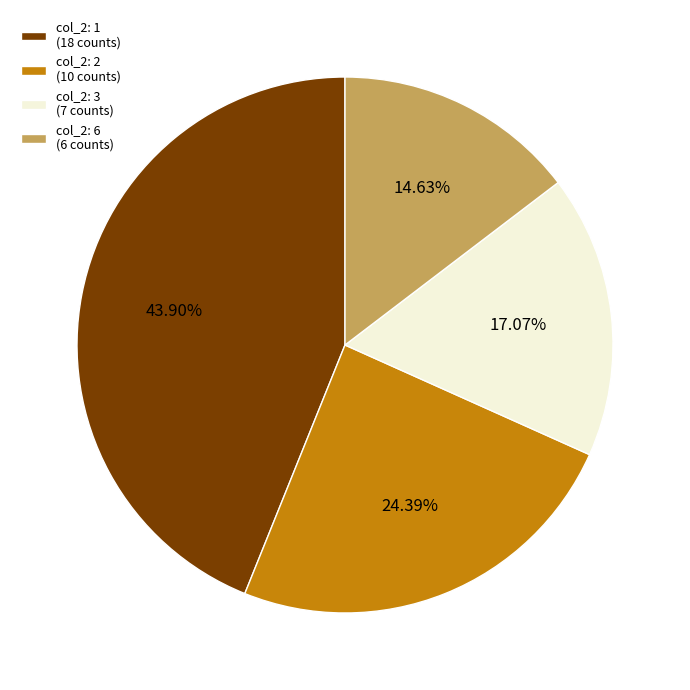

What is the ratio of the value at col_2: 1 (18 counts) to the value at col_2: 6 (6 counts)?

3.0